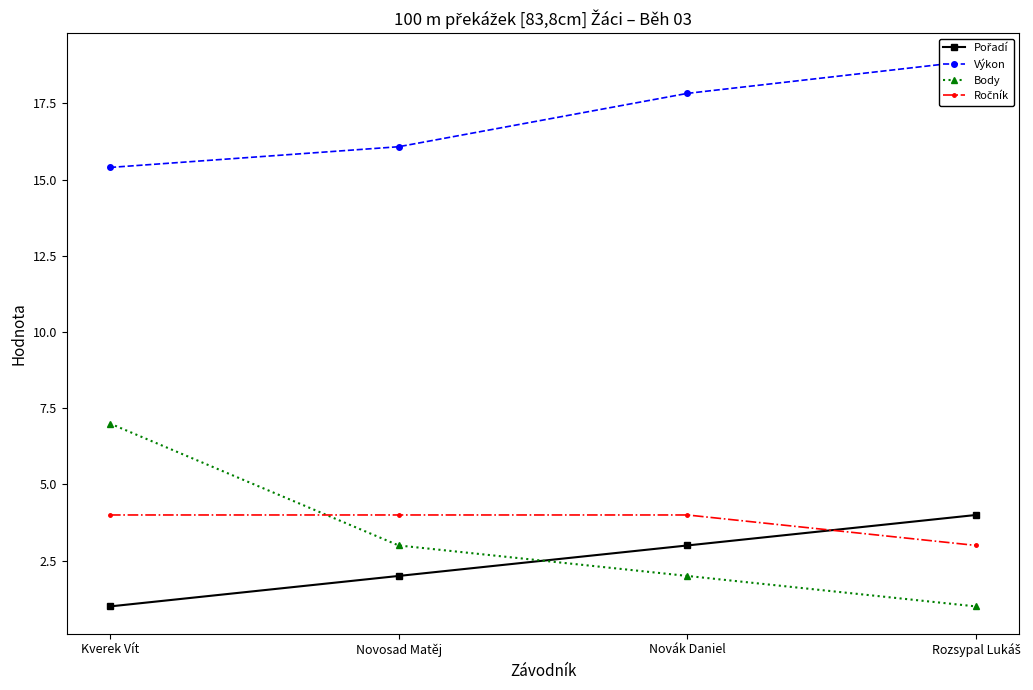

At how many categories does at least one series exceed 11?

4